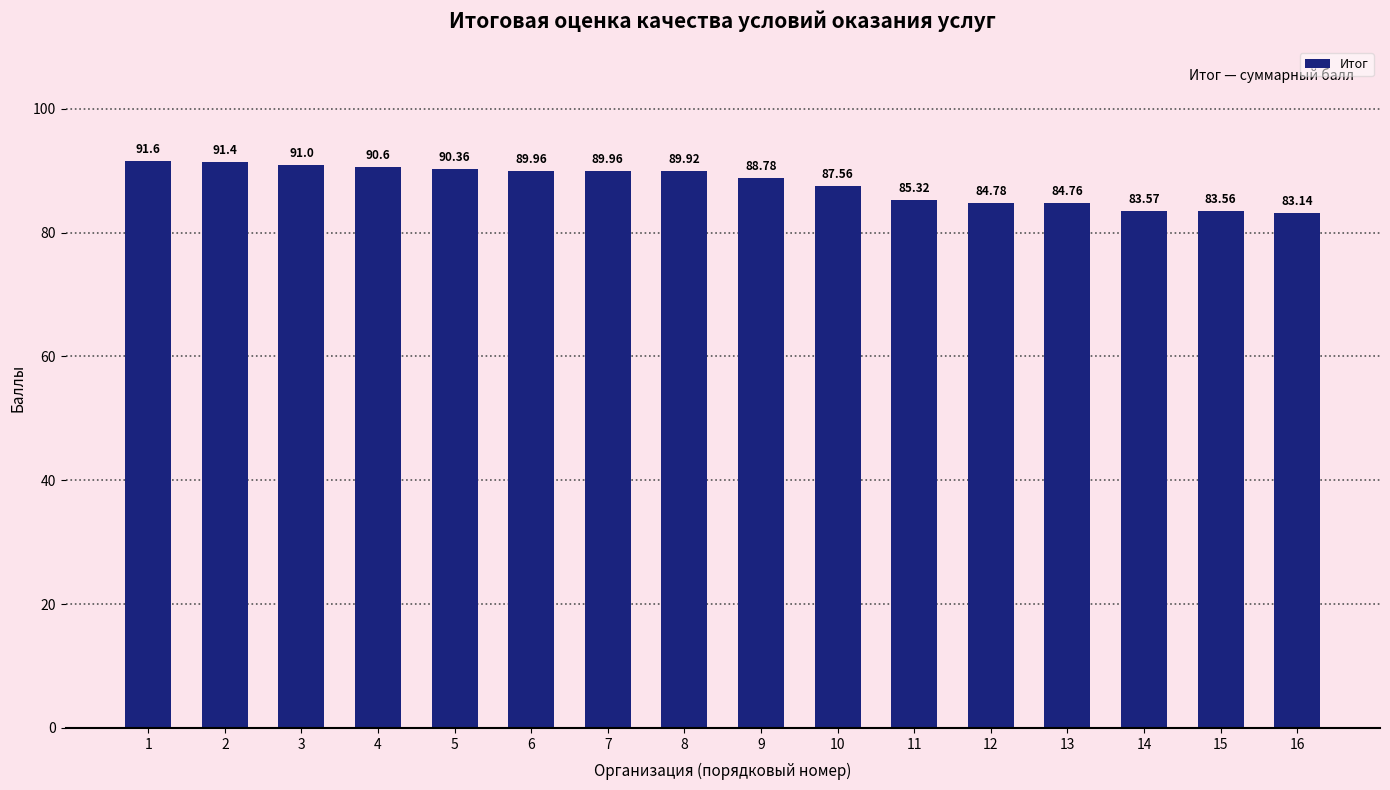

Reading right to left, what are all the values shown in this chart?

83.1	83.6	83.6	84.8	84.8	85.3	87.6	88.8	89.9	90.0	90.0	90.4	90.6	91.0	91.4	91.6